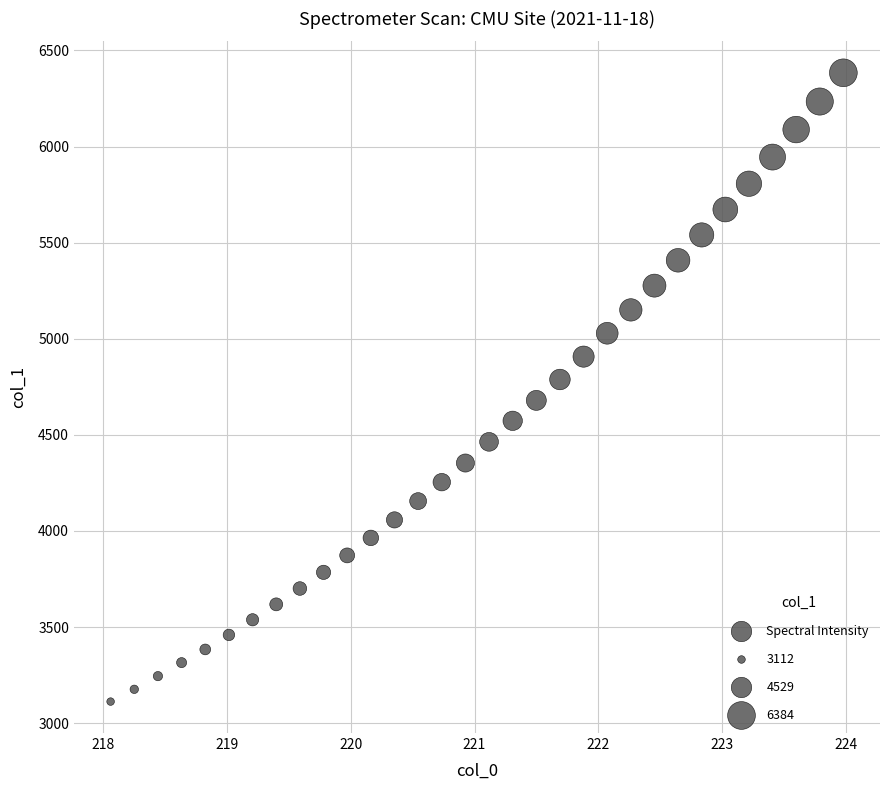

What is the range of Y values (max minus min)?

3271.8